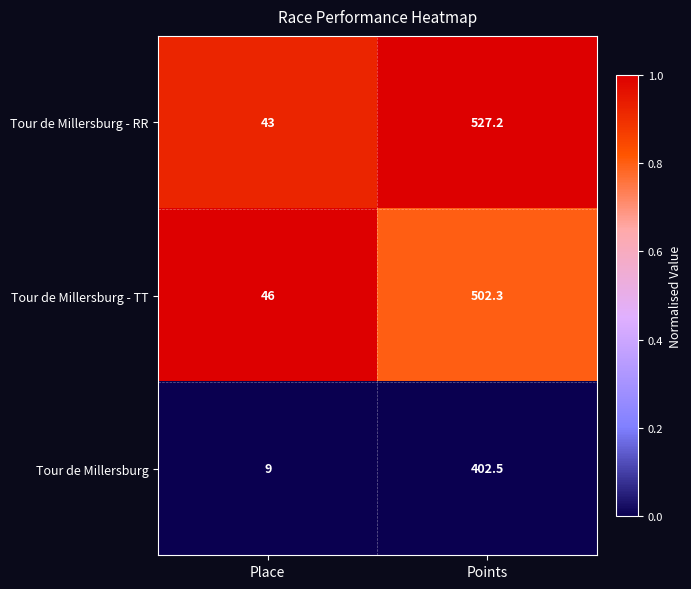

What is the minimum value for Tour de Millersburg?

9.0